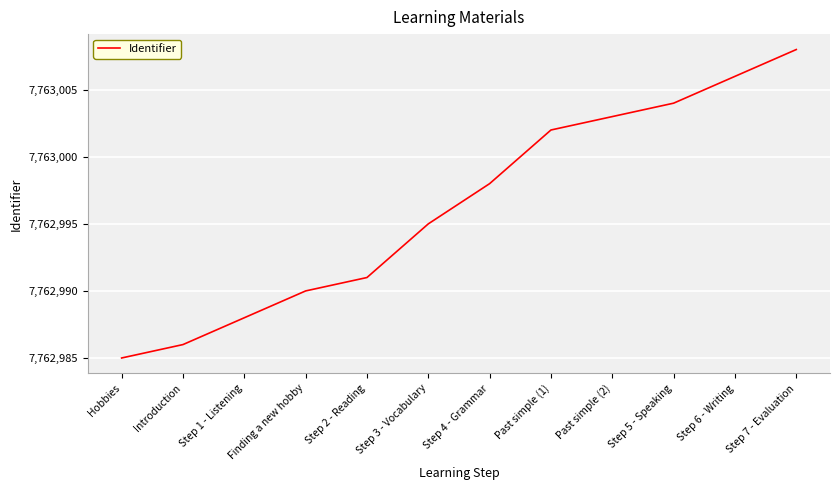

What is the average value?

7762996